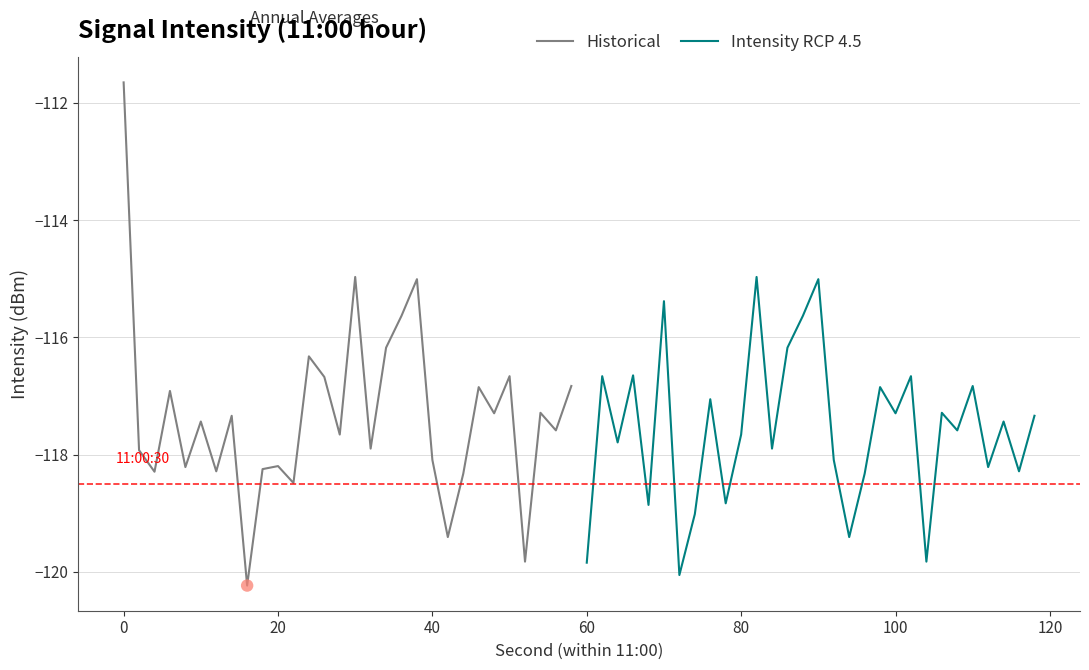

At how many categories does at least one series exceed -112?

1